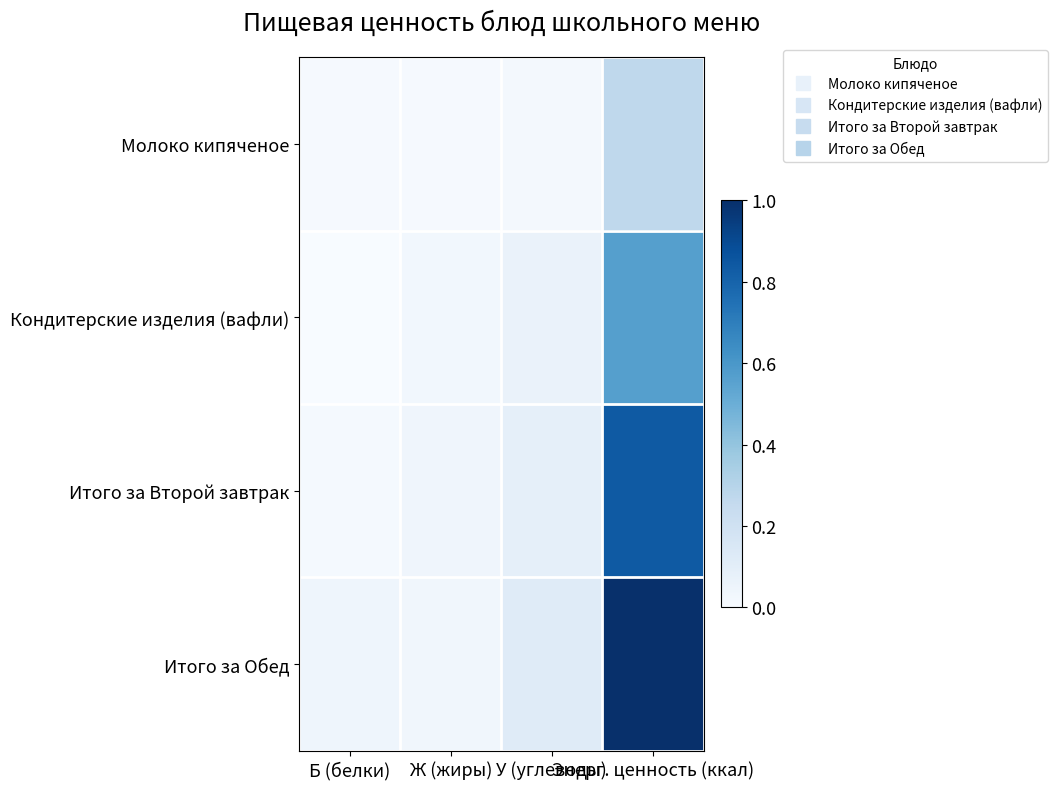

Reading left to right, what are all the values shown in this chart?

Молоко кипяченое: Б (белки)=0.0	Ж (жиры)=0.0	У (углеводы)=0.0	Энерг. ценность (ккал)=0.3
Кондитерские изделия (вафли): Б (белки)=0.0	Ж (жиры)=0.0	У (углеводы)=0.1	Энерг. ценность (ккал)=0.6
Итого за Второй завтрак: Б (белки)=0.0	Ж (жиры)=0.0	У (углеводы)=0.1	Энерг. ценность (ккал)=0.8
Итого за Обед: Б (белки)=0.0	Ж (жиры)=0.0	У (углеводы)=0.1	Энерг. ценность (ккал)=1.0